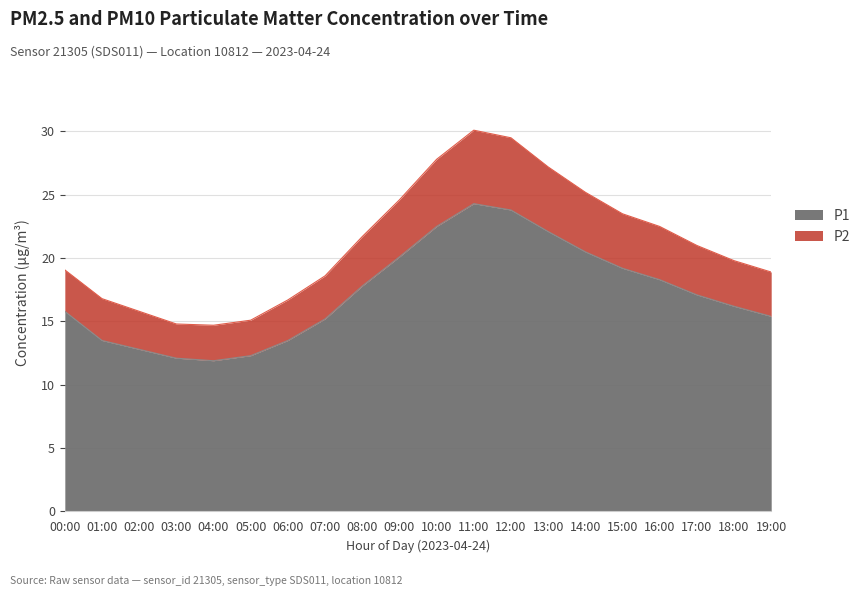

True or false: P1 has more than 0 interior local peaks.

True